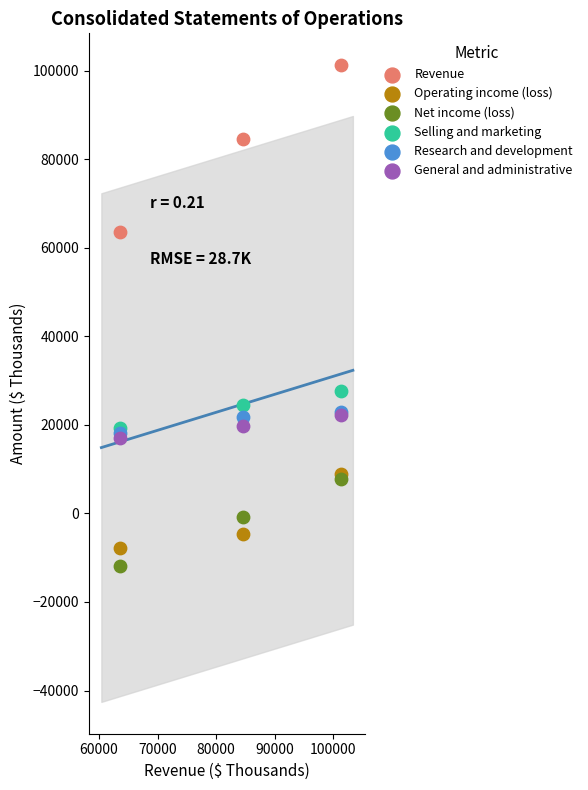

Across all series, what Y value is closest to 44751?

27646